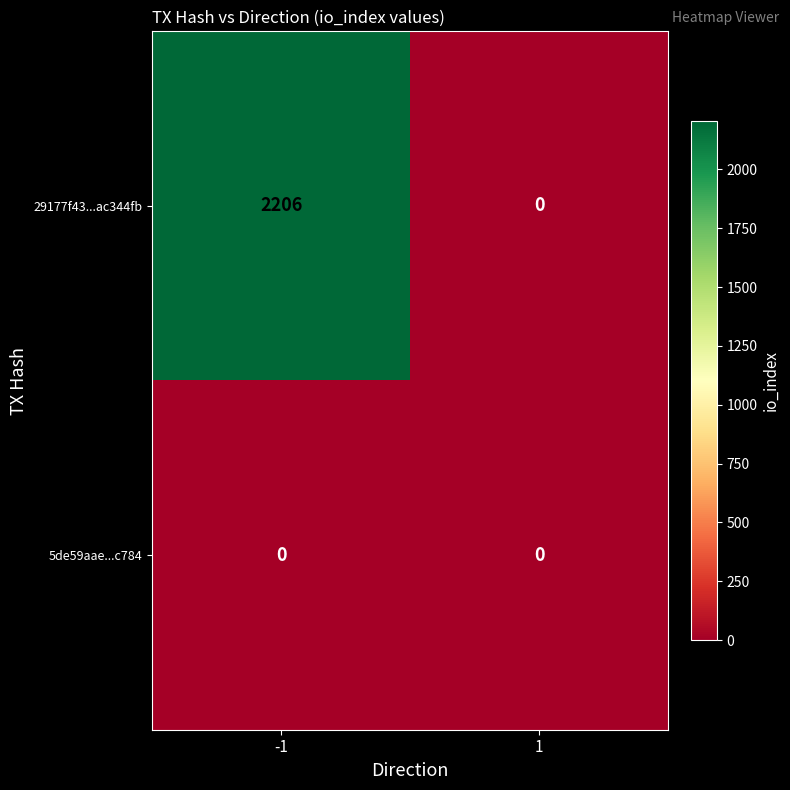

What is the average value of the 29177f43...ac344fb series?

1103